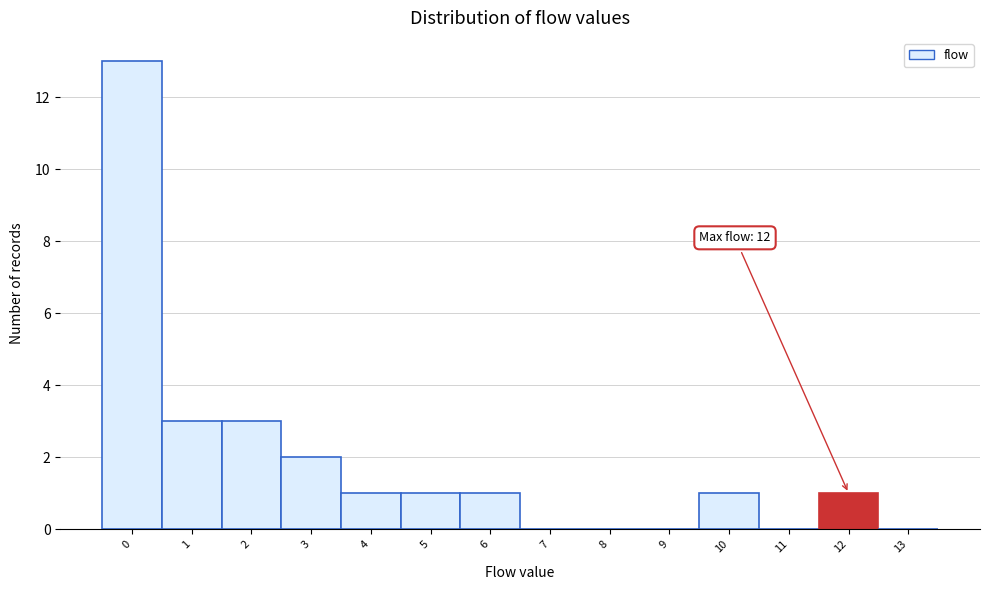

Reading left to right, extract all data points from this chart.

0=13	1=3	2=3	3=2	4=1	5=1	6=1	7=0	8=0	9=0	10=1	11=0	12=1	13=0